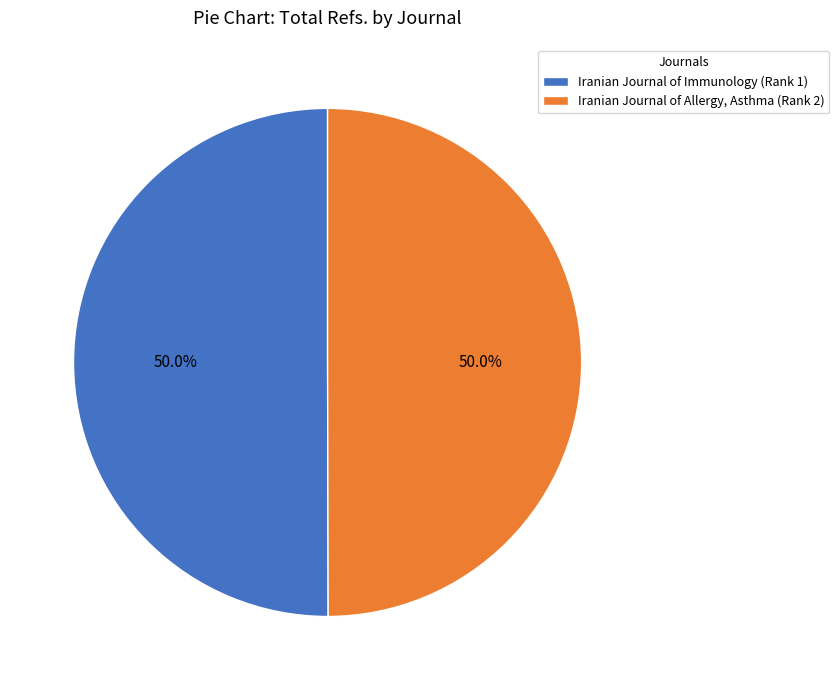

Combined, do Iranian Journal of Immunology (Rank 1) and Iranian Journal of Allergy, Asthma (Rank 2) account for over 50%?

Yes